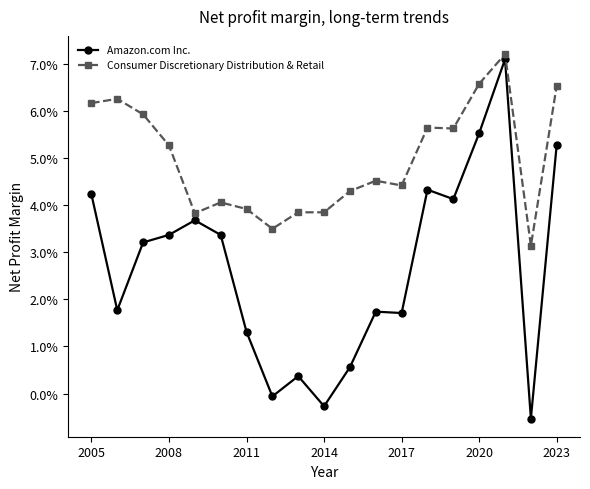

What is the maximum value for Amazon.com Inc.?

0.1